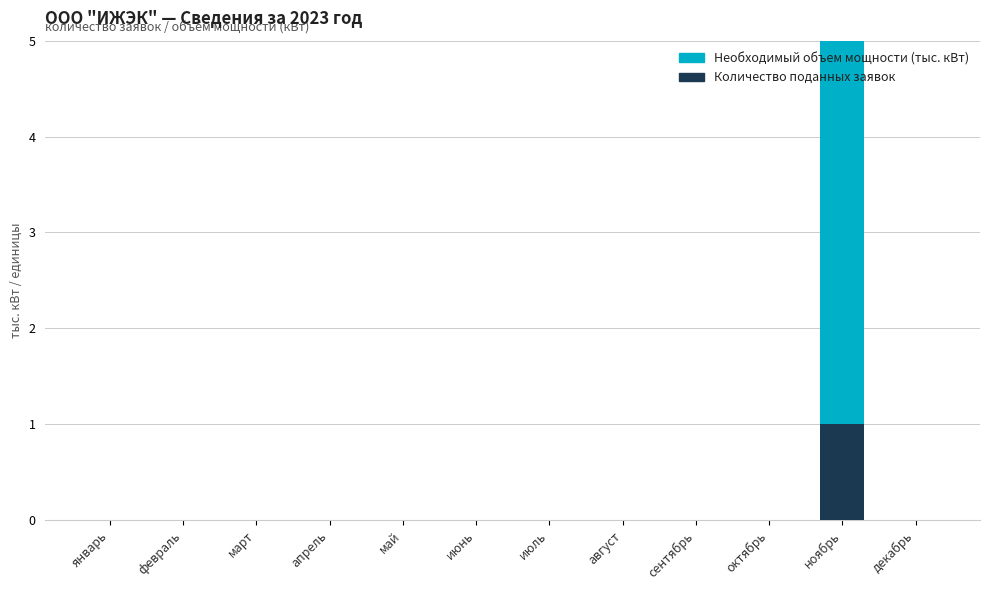

Which category has the highest value in the Количество поданных заявок series?

ноябрь